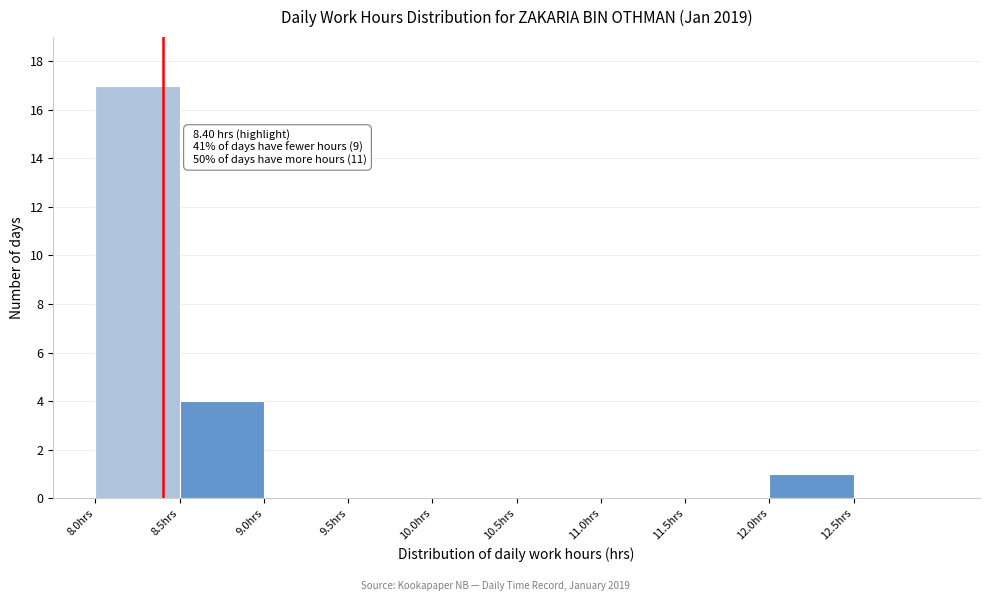

Which range on the x-axis has the tallest bar?

8.0 to 8.5